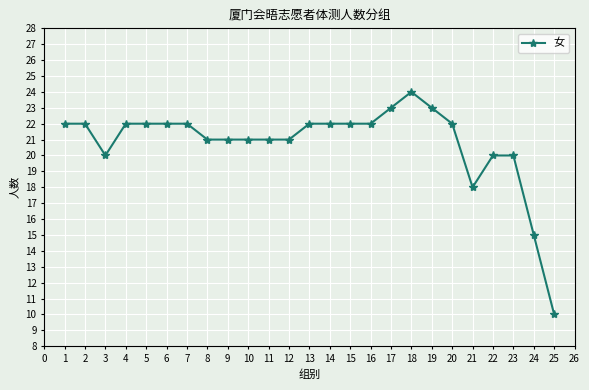

Does the chart have visible grid lines?

Yes